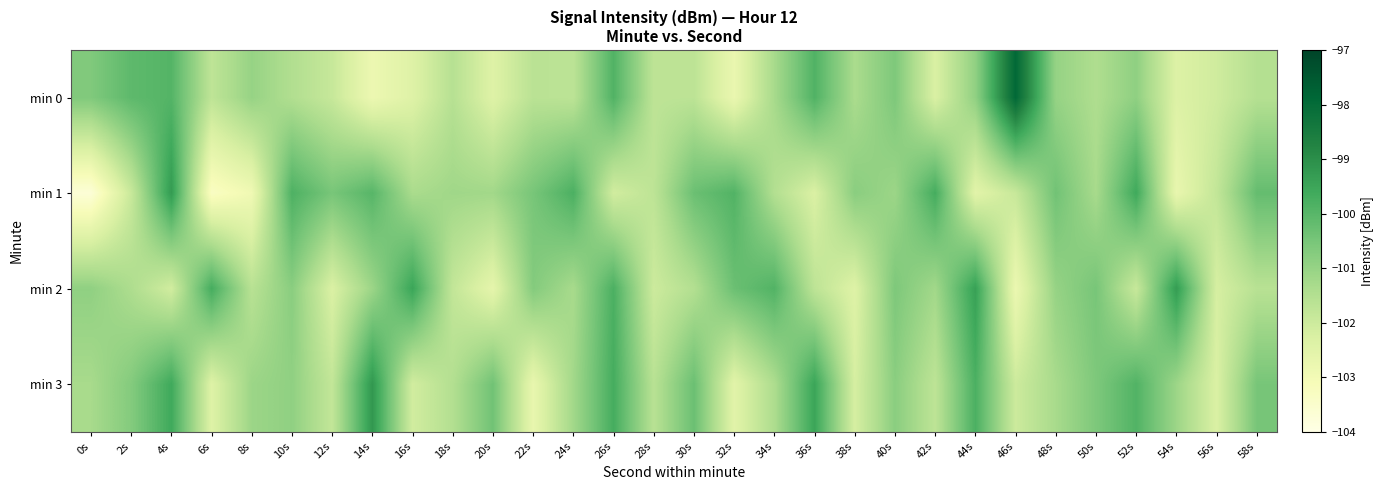

List the series in order of their peak value, highest first.

min 0, min 3, min 1, min 2